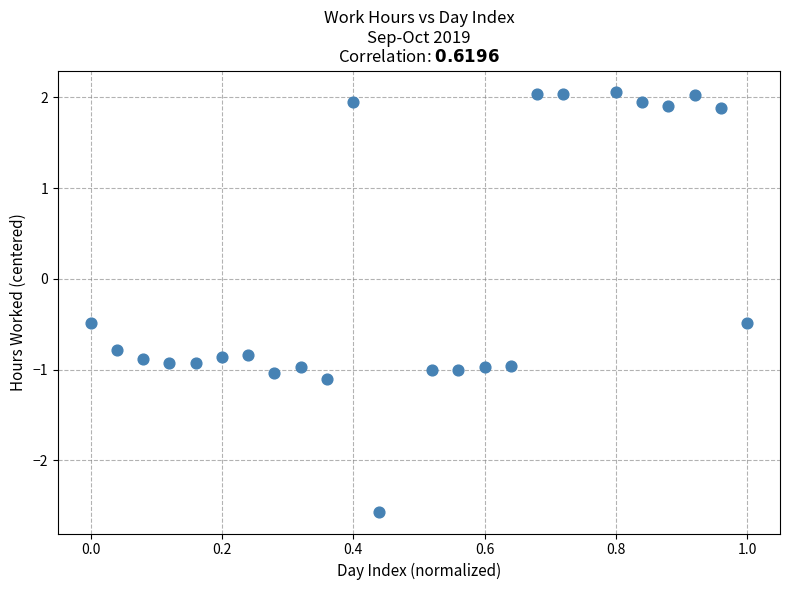

What is the range of Y values (max minus min)?

4.6